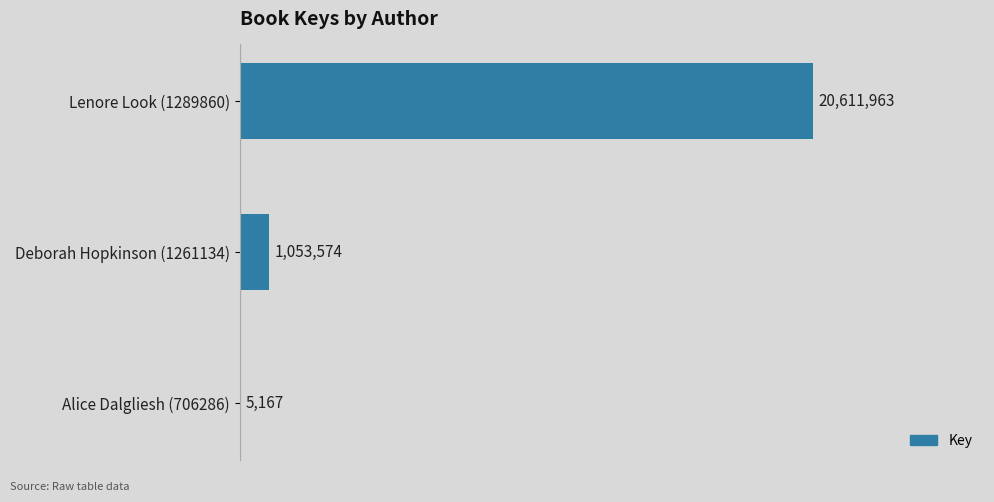

How many data points does each series have?

3